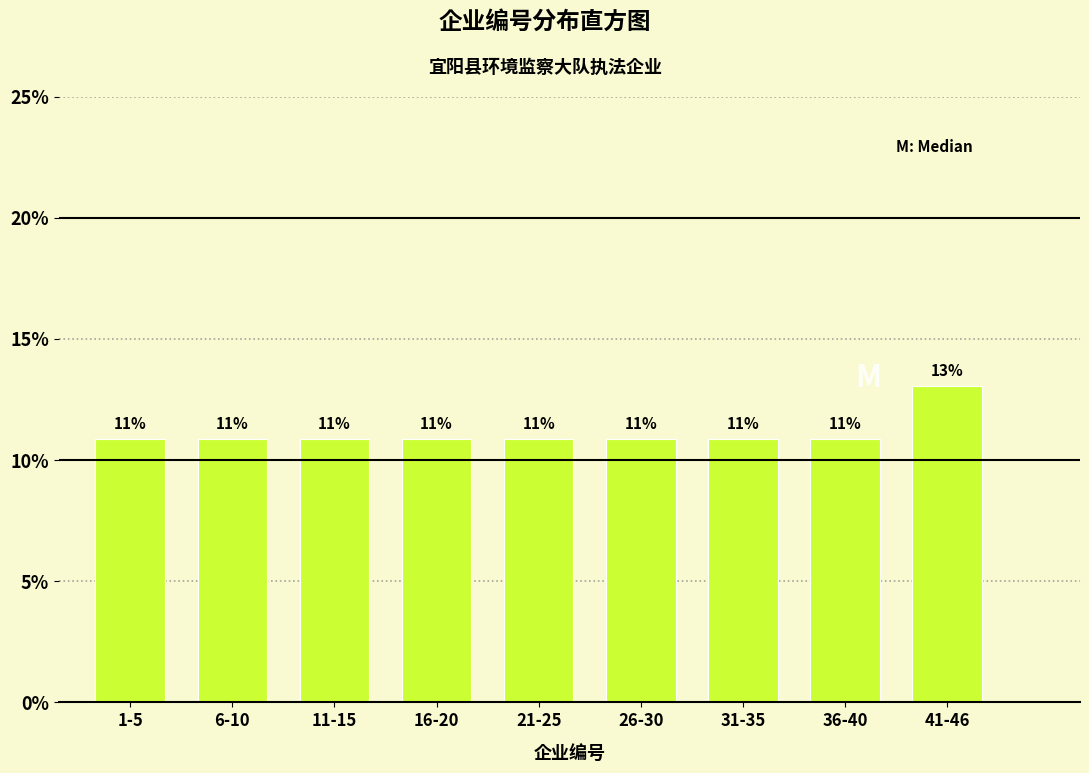

Does the chart contain any negative values?

No